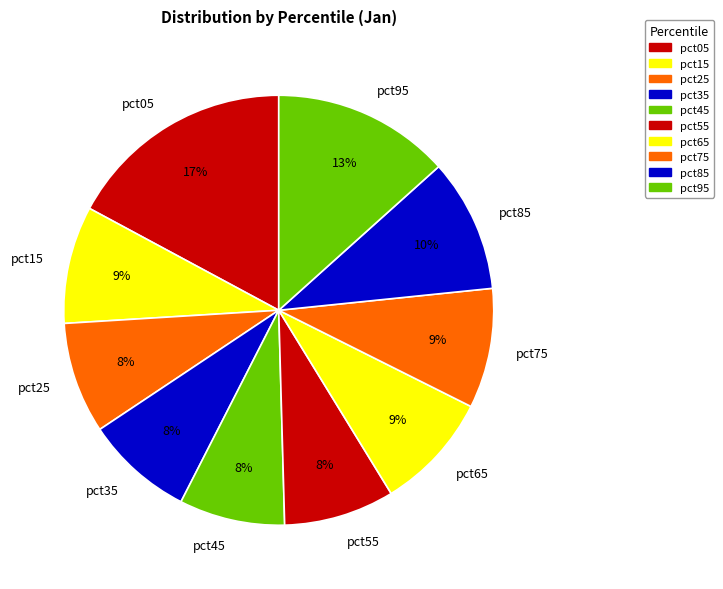

Is the sum of pct55 and pct45 greater than half?

No